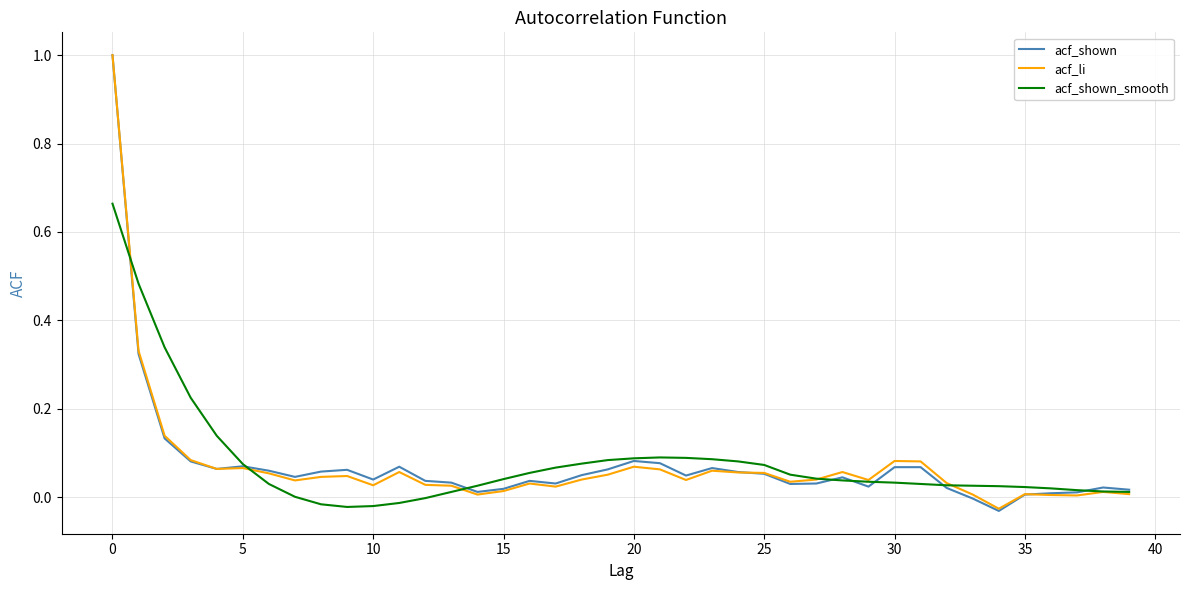

After their last crossing, which series has the higher values: acf_shown or acf_li?

acf_shown